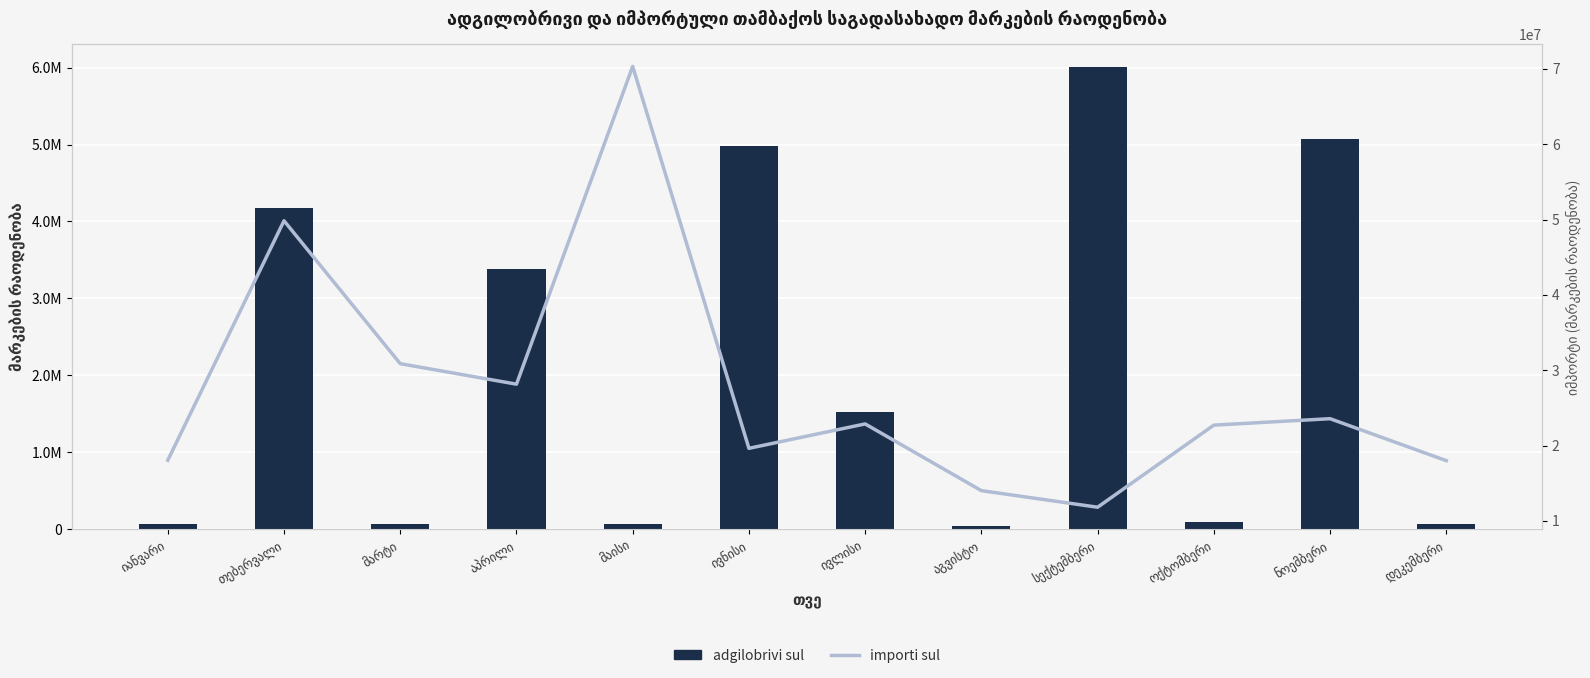

Which series has the largest total across all categories?

importi sul